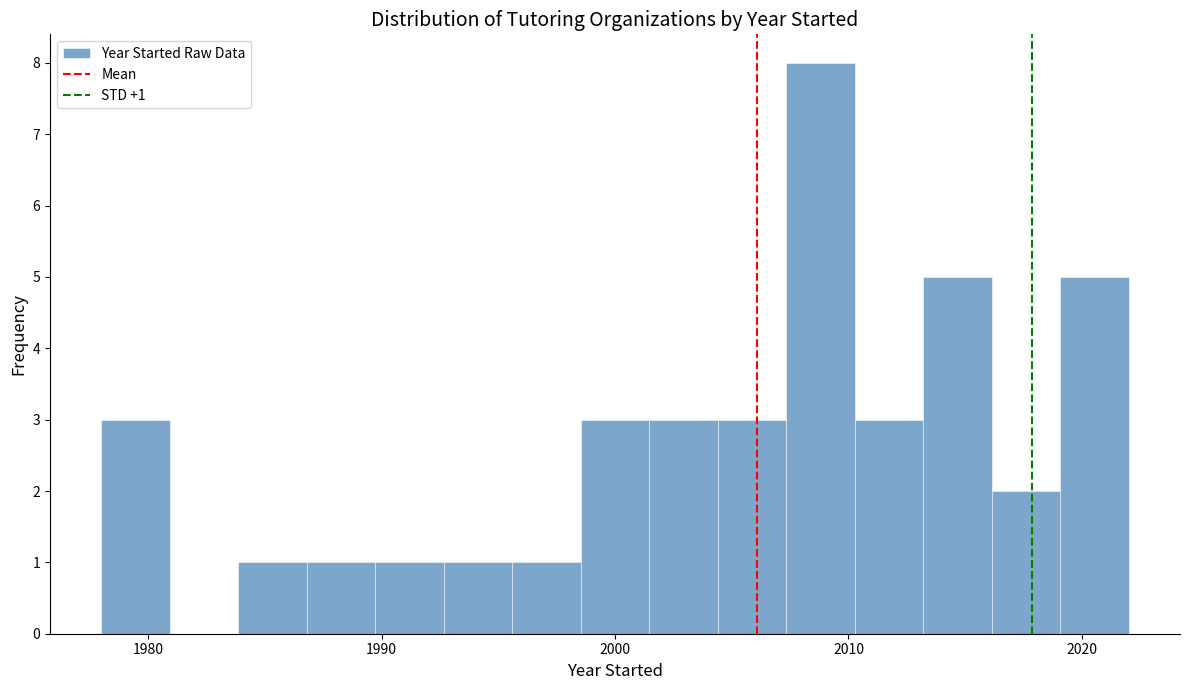

Read against the x-axis, roughly where is the centre of the tallest bar?

2009